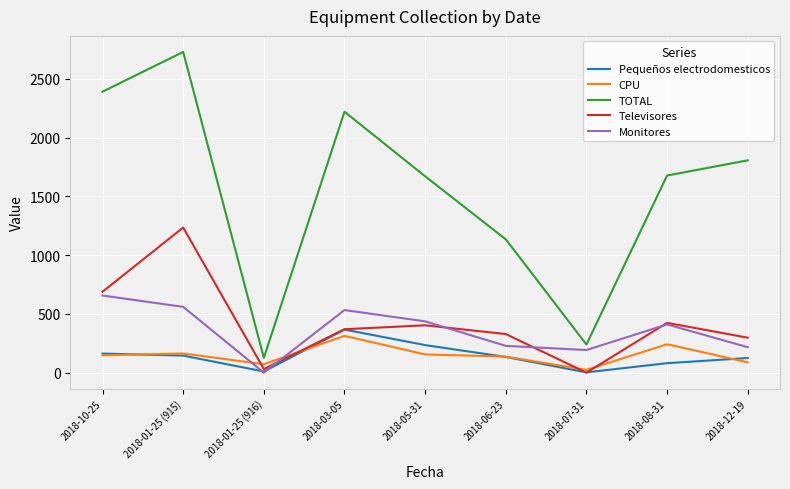

Where is the first local minimum for Monitores?

2018-01-25 (916)